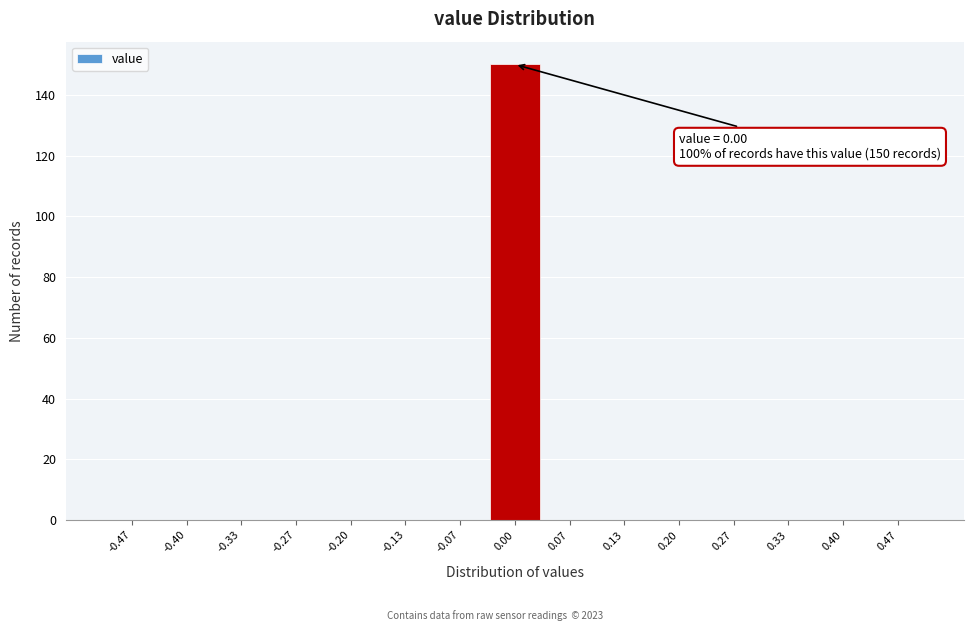

Over which range of the x-axis is the bar tallest?

-0.03 to 0.03